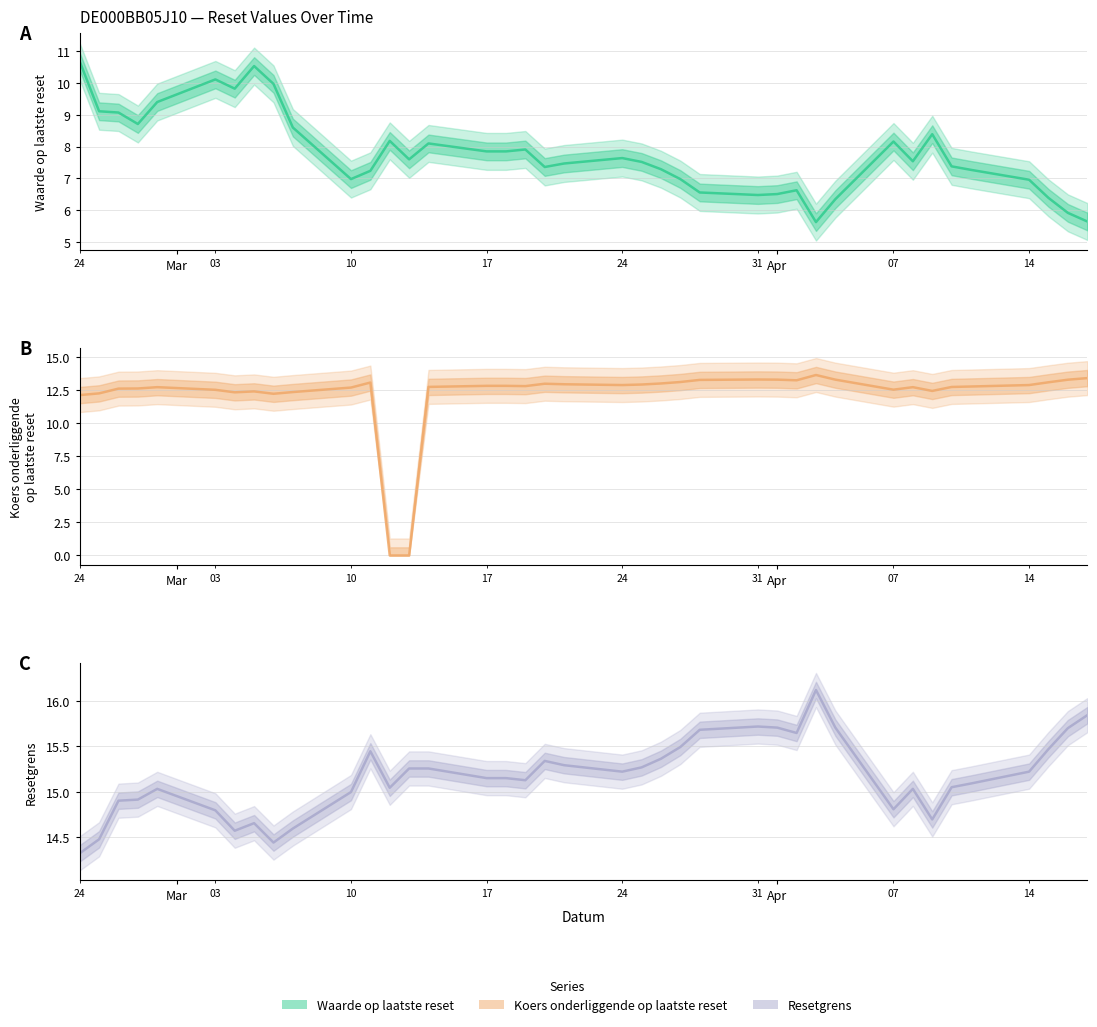

After their last crossing, which series has the higher values: Koers onderliggende op laatste reset or Waarde op laatste reset?

Koers onderliggende op laatste reset